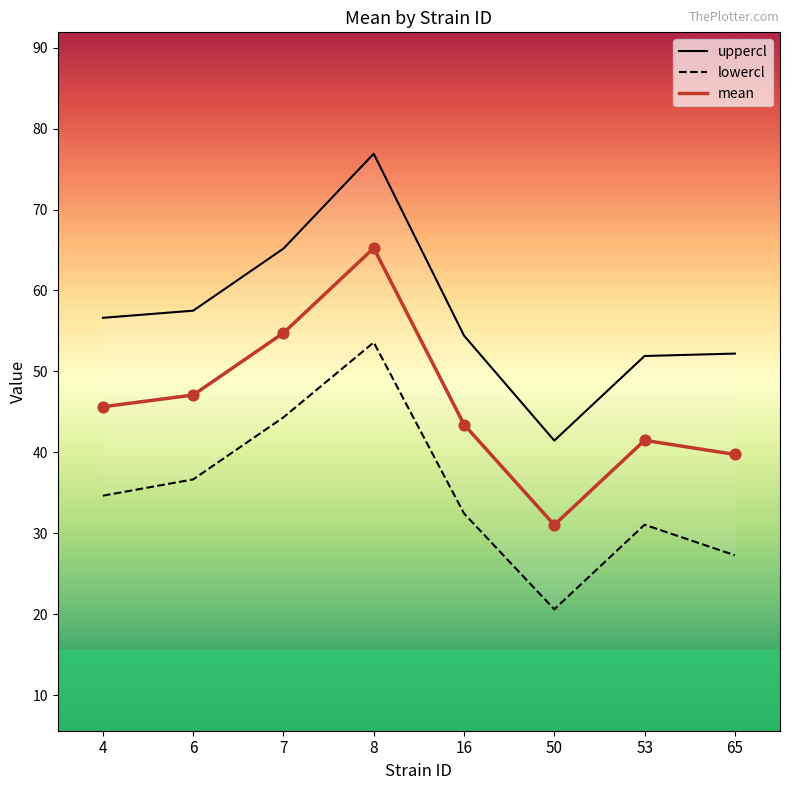

What is the total value across all series at 53?

124.4